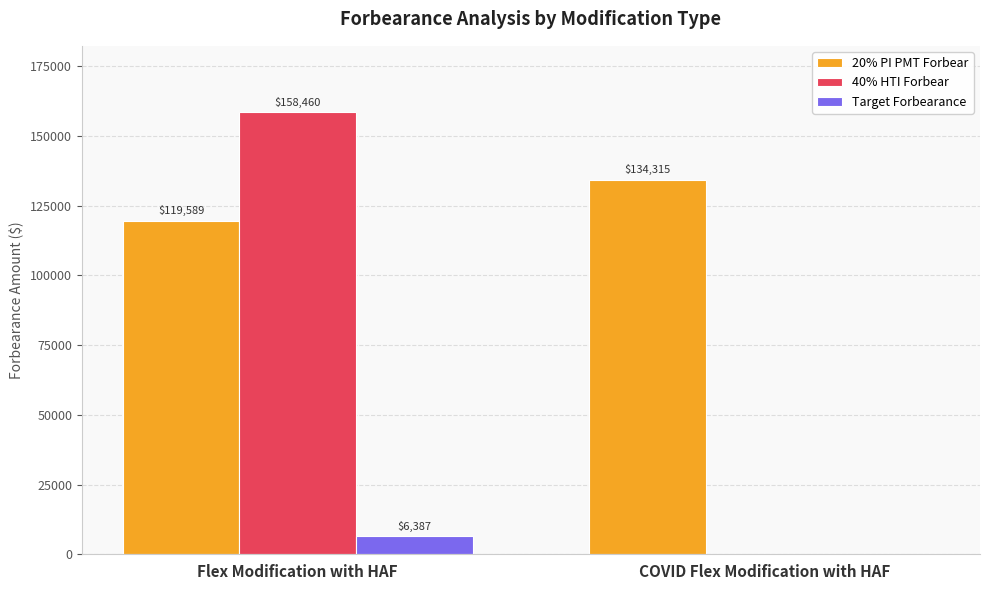

What are all the series names shown in the legend?

20% PI PMT Forbear, 40% HTI Forbear, Target Forbearance